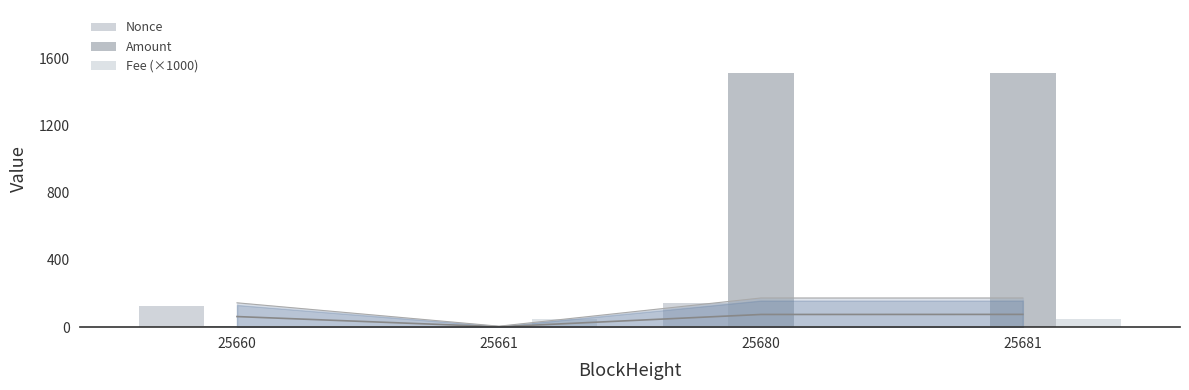

Between 25661 and 25660, which is larger?

25660